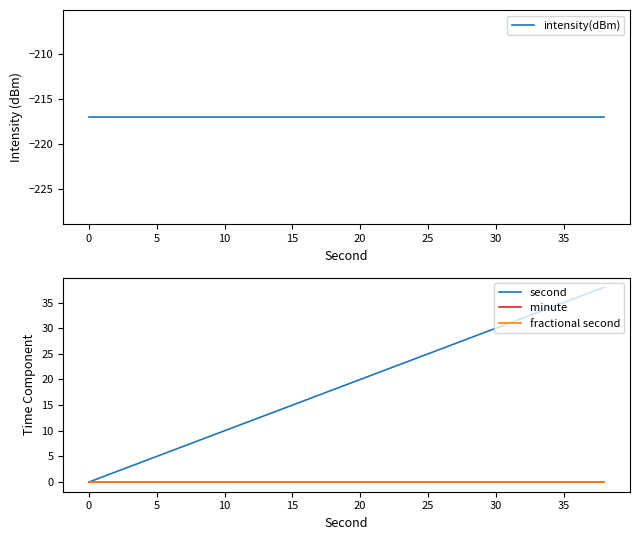

What are all the series names shown in the legend?

intensity(dBm), second, minute, fractional second